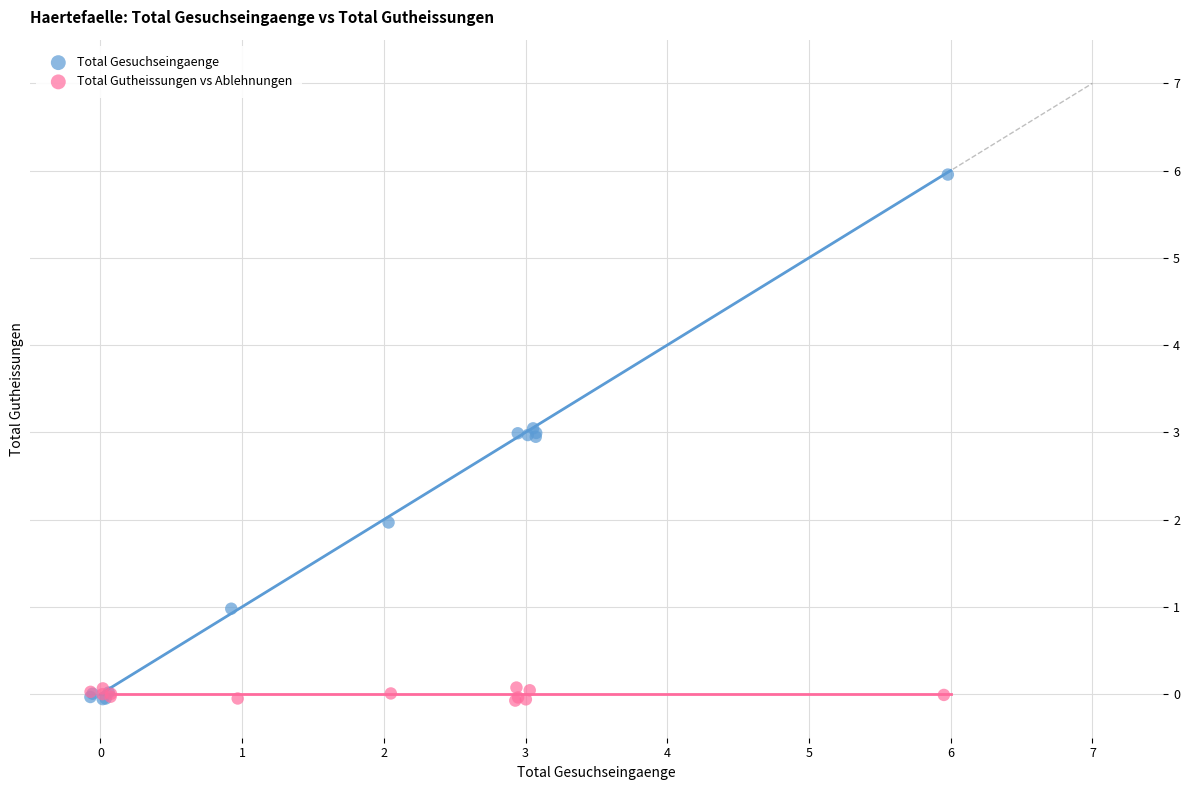

Which series has the largest Y range (max minus min)?

Total Gesuchseingaenge